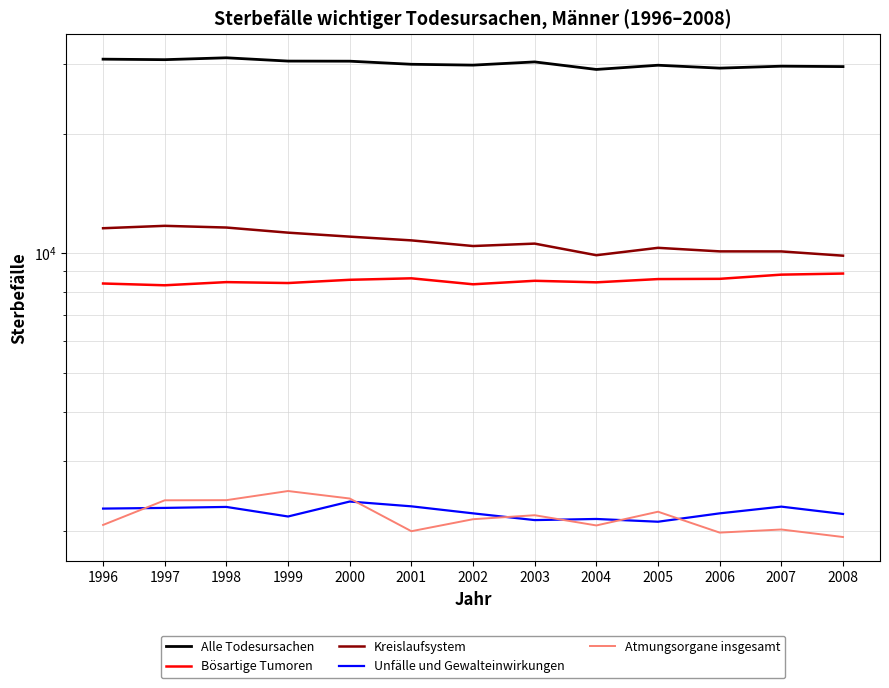

Reading right to left, extract all data points from this chart.

Alle Todesursachen: 29474	29544	29212	29708	28991	30285	29727	29873	30411	30430	31016	30680	30770
Bösartige Tumoren: 8892	8836	8624	8612	8451	8527	8356	8650	8576	8417	8462	8308	8394
Kreislaufsystem: 9861	10107	10110	10320	9888	10575	10428	10775	11011	11268	11607	11722	11560
Unfälle und Gewalteinwirkungen: 2210	2306	2218	2113	2147	2133	2218	2310	2375	2178	2302	2289	2280
Atmungsorgane insgesamt: 1934	2020	1984	2239	2068	2194	2144	2000	2417	2524	2394	2392	2074